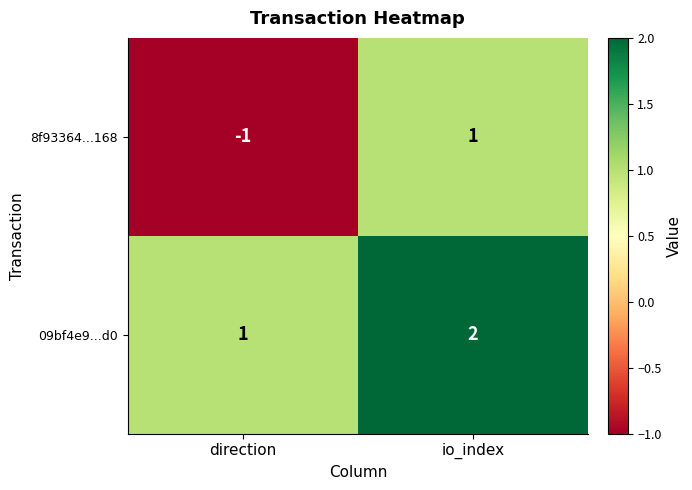

How many values in 8f93364...168 are above zero?

1